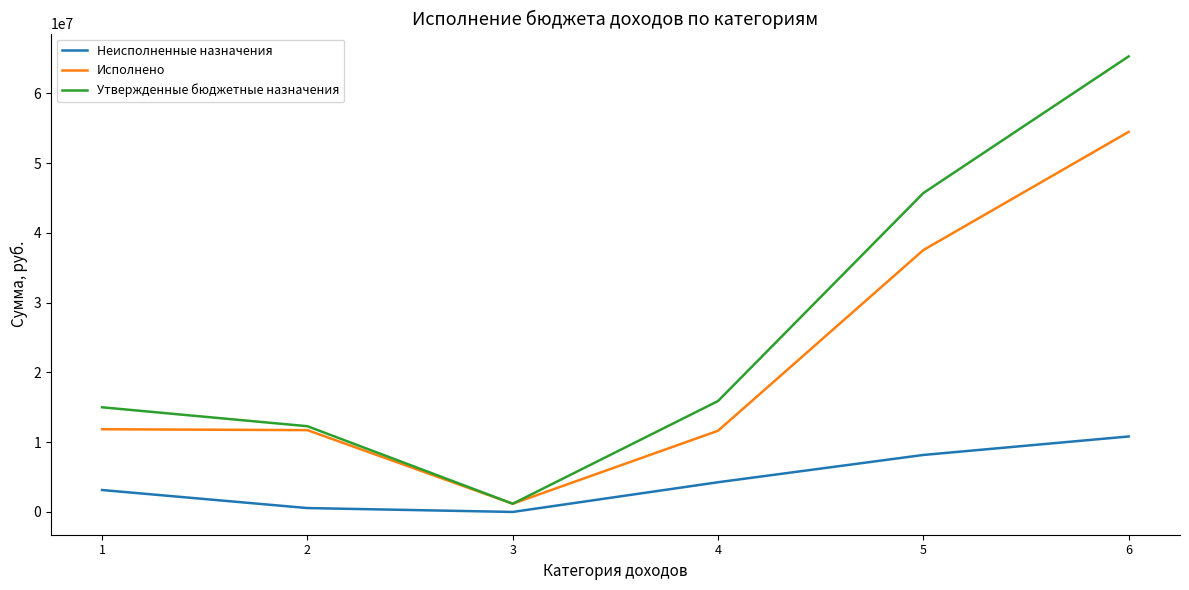

The value of Исполнено at 6 is 54473752.8. True or false?

True